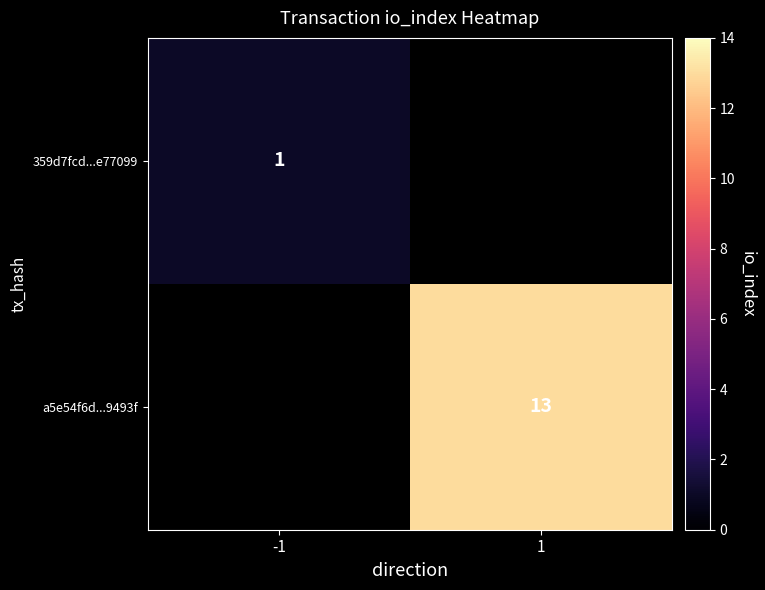

The 359d7fcd...e77099 series shows 2 at -1. True or false?

False